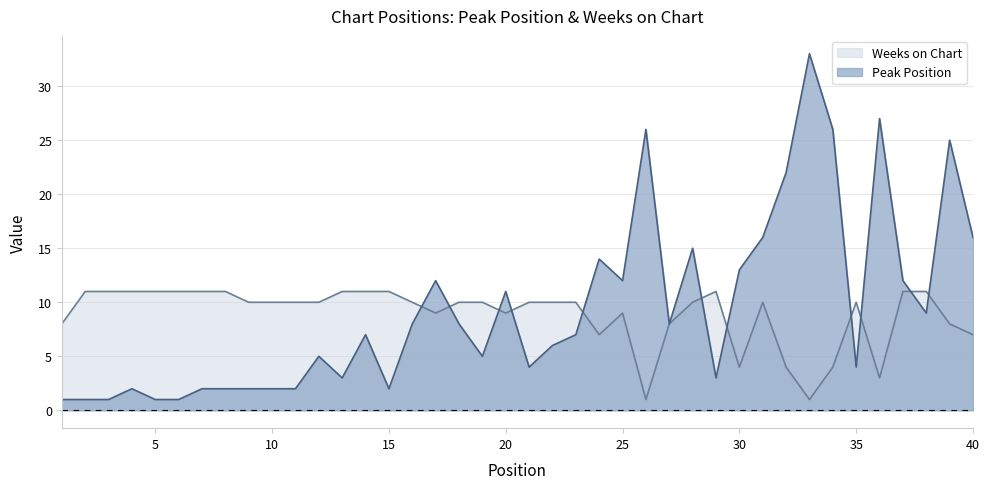

Between 21 and 3, which is larger?

21